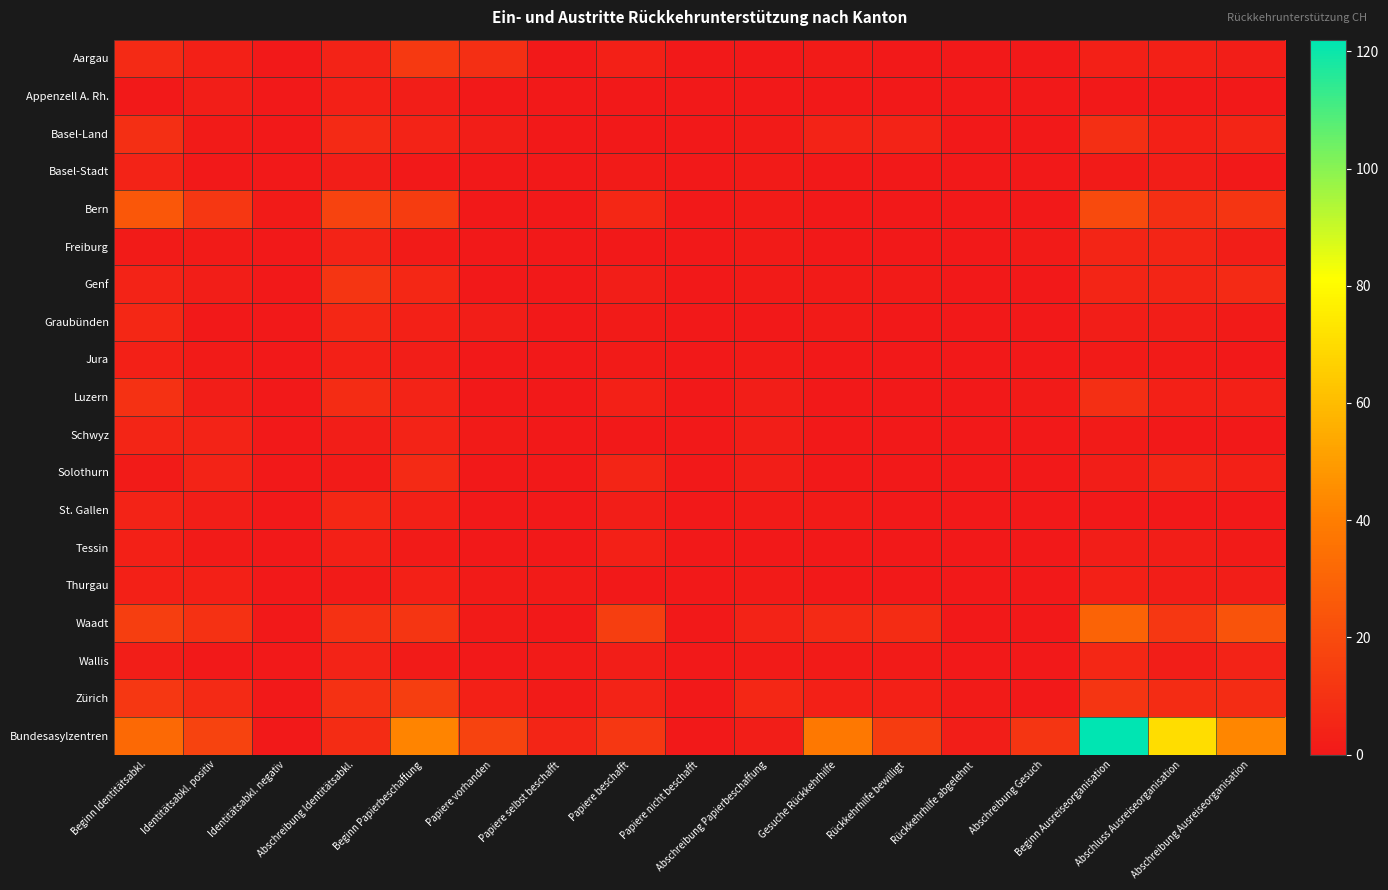

Which series has the largest total across all categories?

Bundesasylzentren